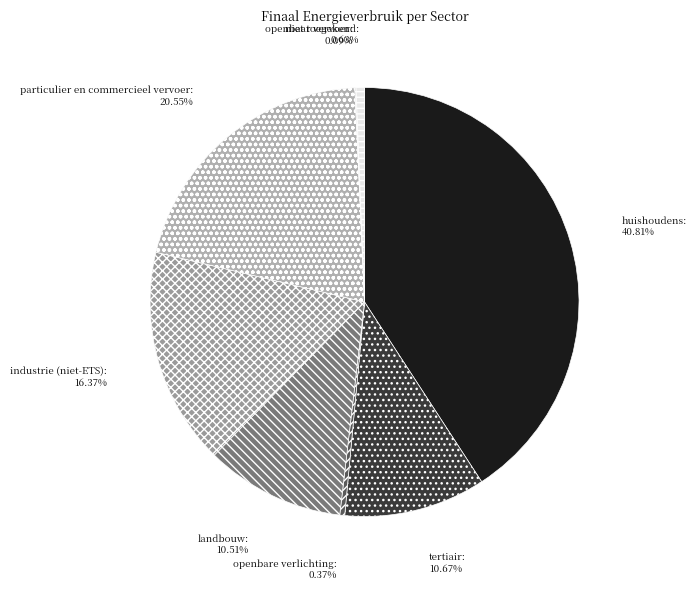

Which has a higher value, industrie (niet-ETS) or tertiair?

industrie (niet-ETS)